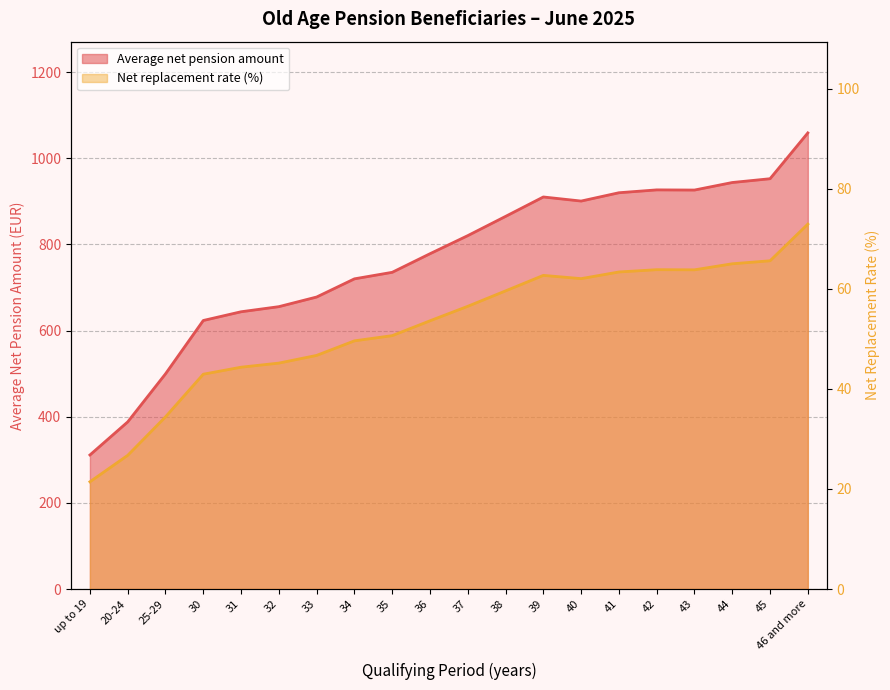

What is the spread (max minus min) of values at 32?

610.2